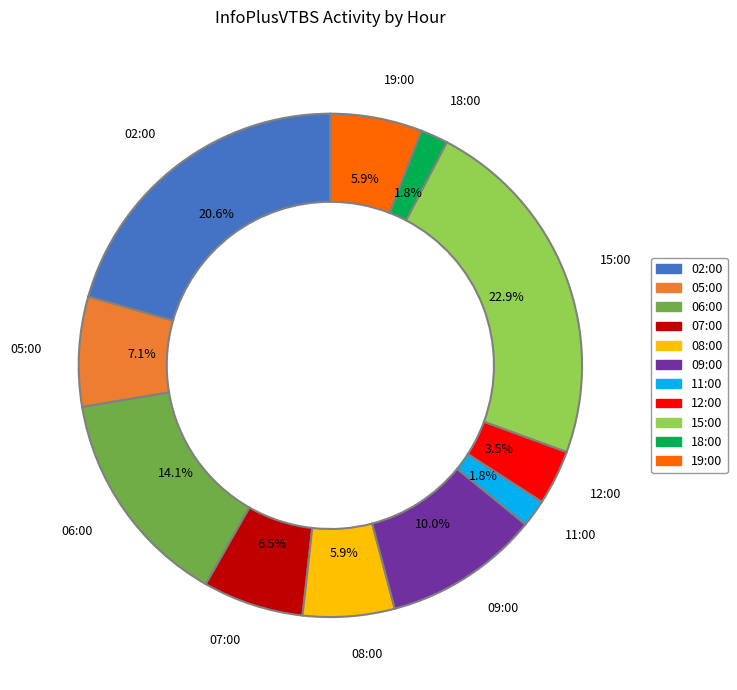

To the nearest percent, what portion does 15:00 represent?

23%